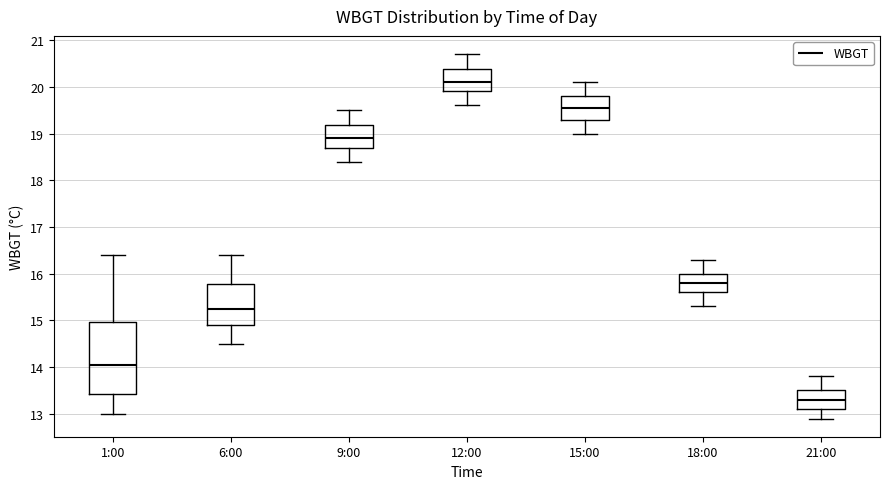

Which box's median line is the lowest?

21:00